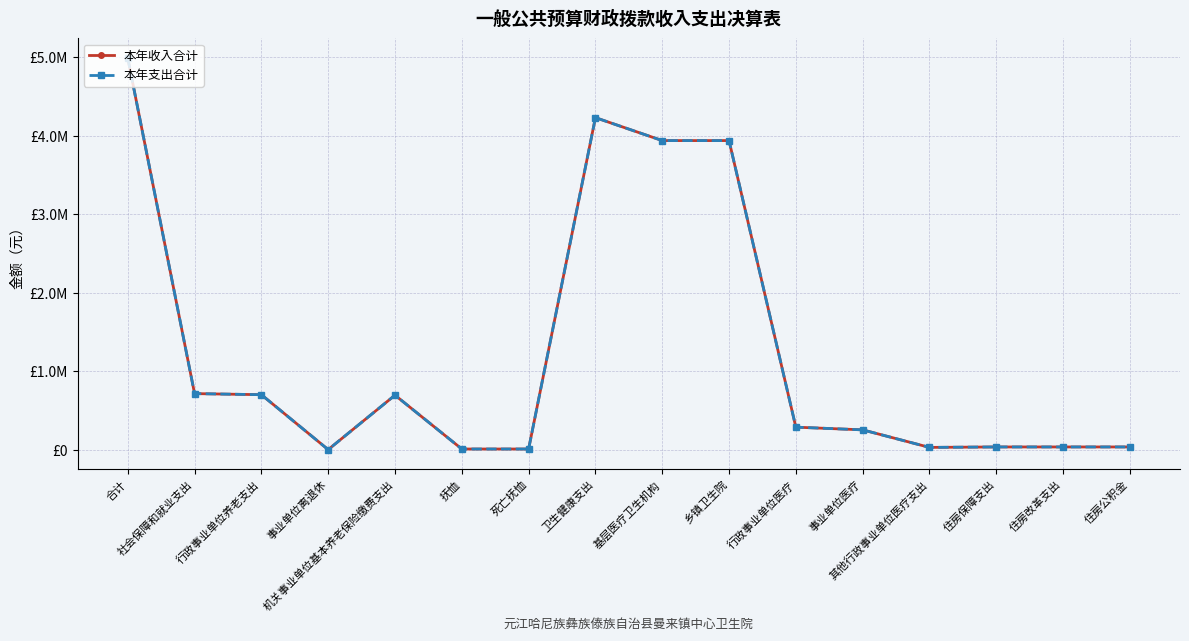

What is the approximate value of 本年收入合计 at 合计?

4986490.1